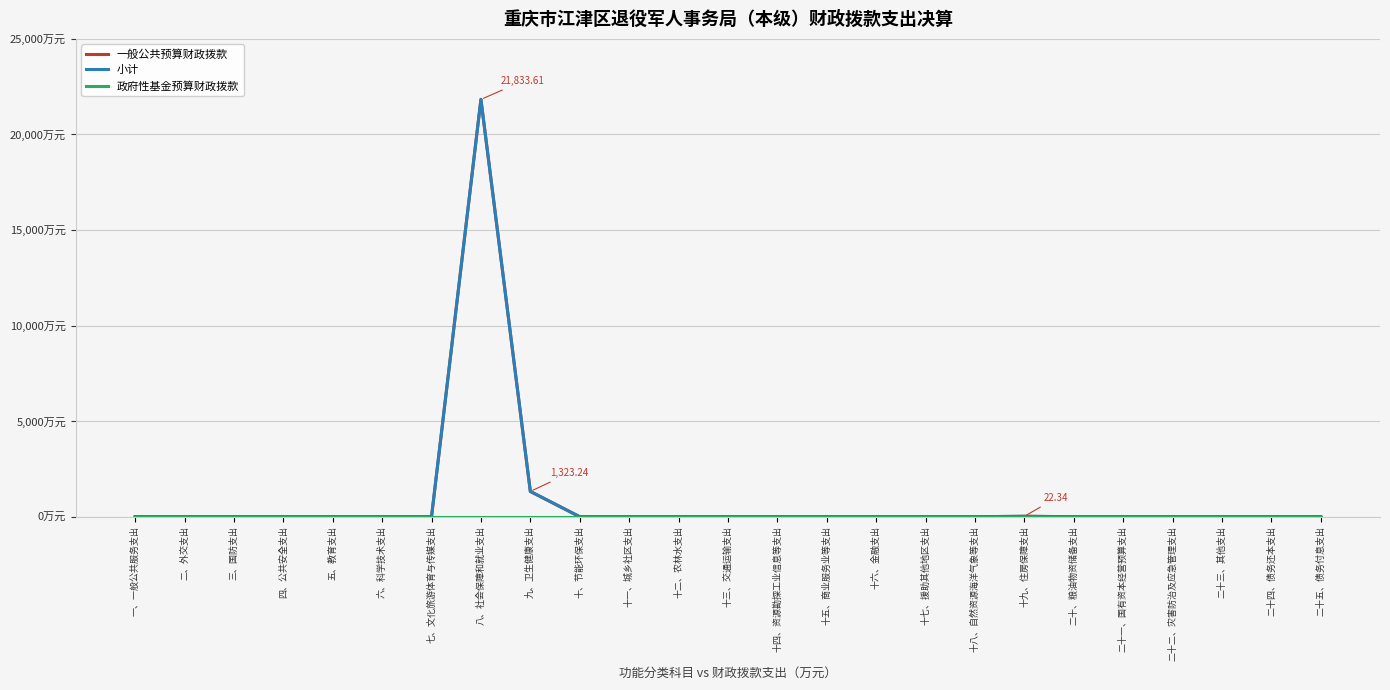

Does the chart have visible grid lines?

Yes